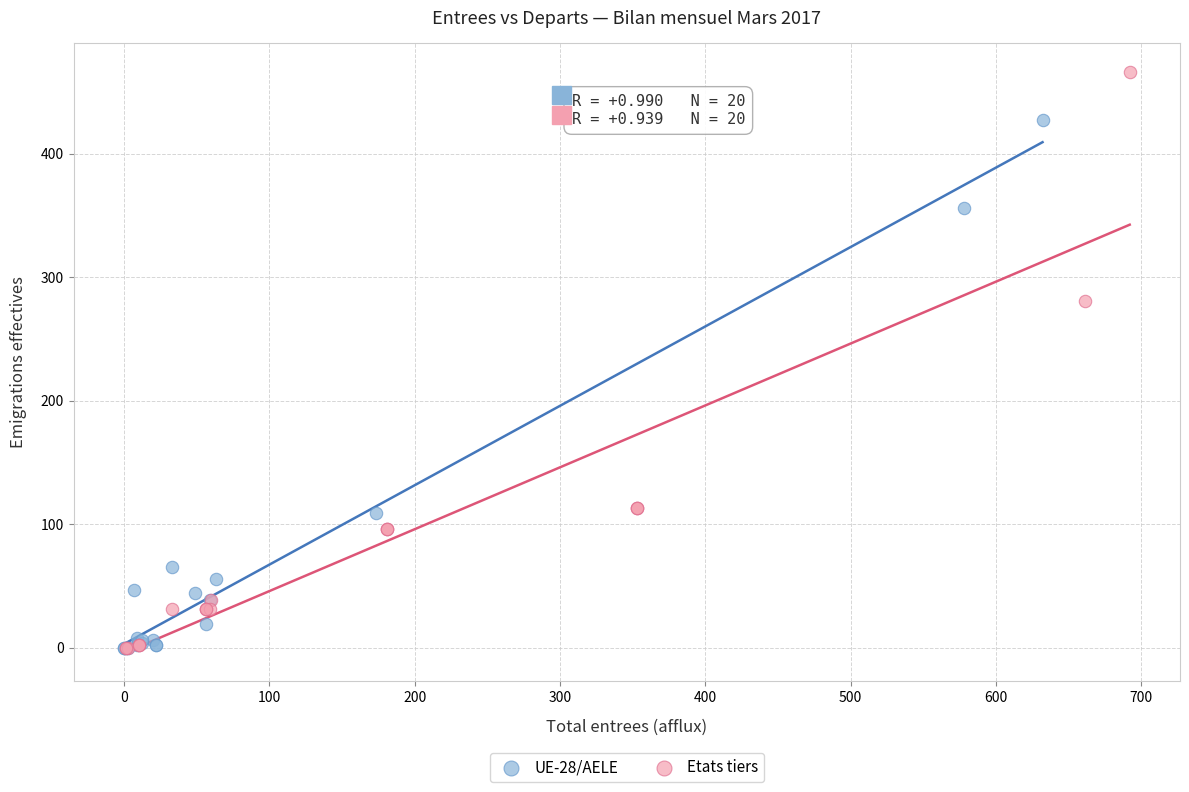

Which series has the widest spread of Y values?

Etats tiers